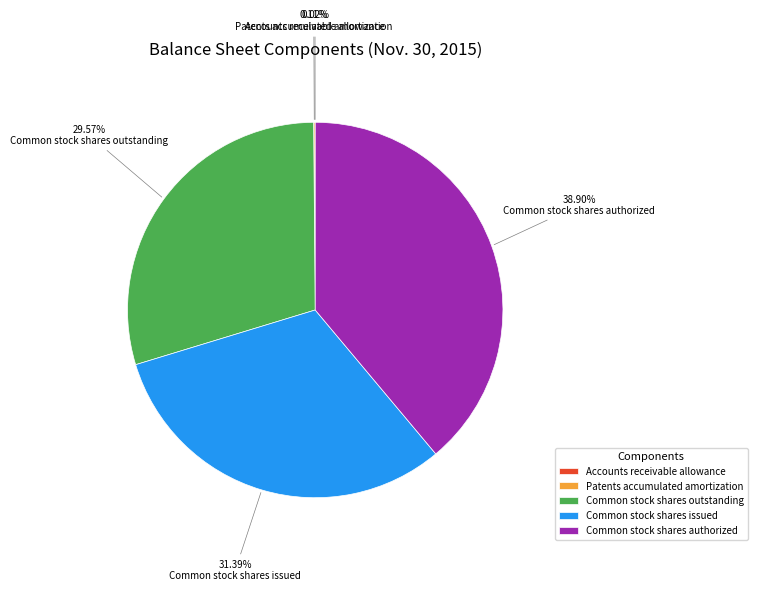

Which category has the biggest portion of the pie?

Common stock shares authorized